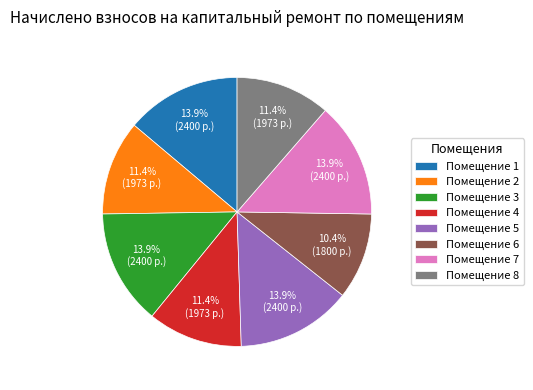

Does Помещение 1 represent more than half of the total?

No